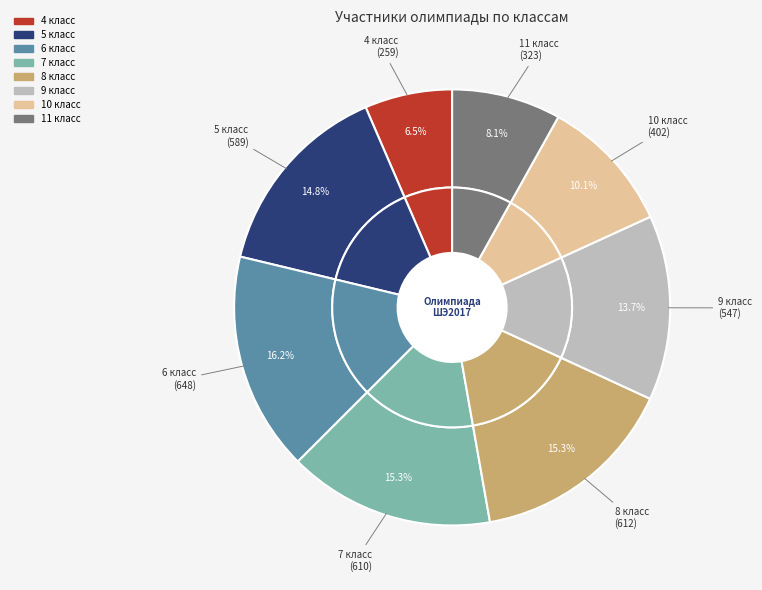

The 6 класс slice represents 27% of the pie. True or false?

False